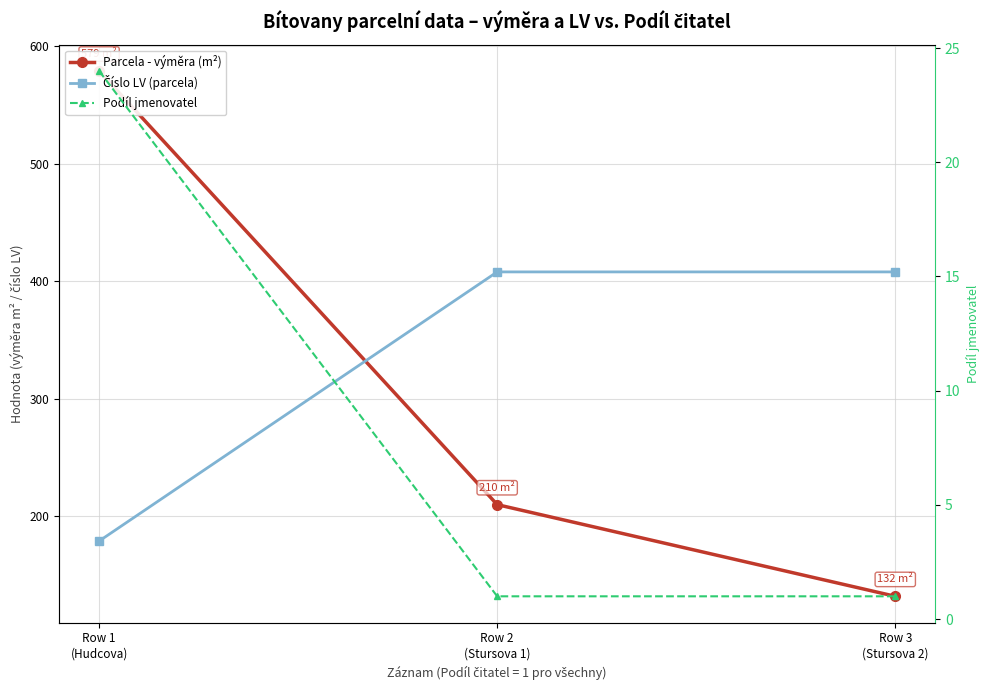

Is it true that Parcela - výměra (m²) equals 579 at Row 1
(Hudcova)?

True